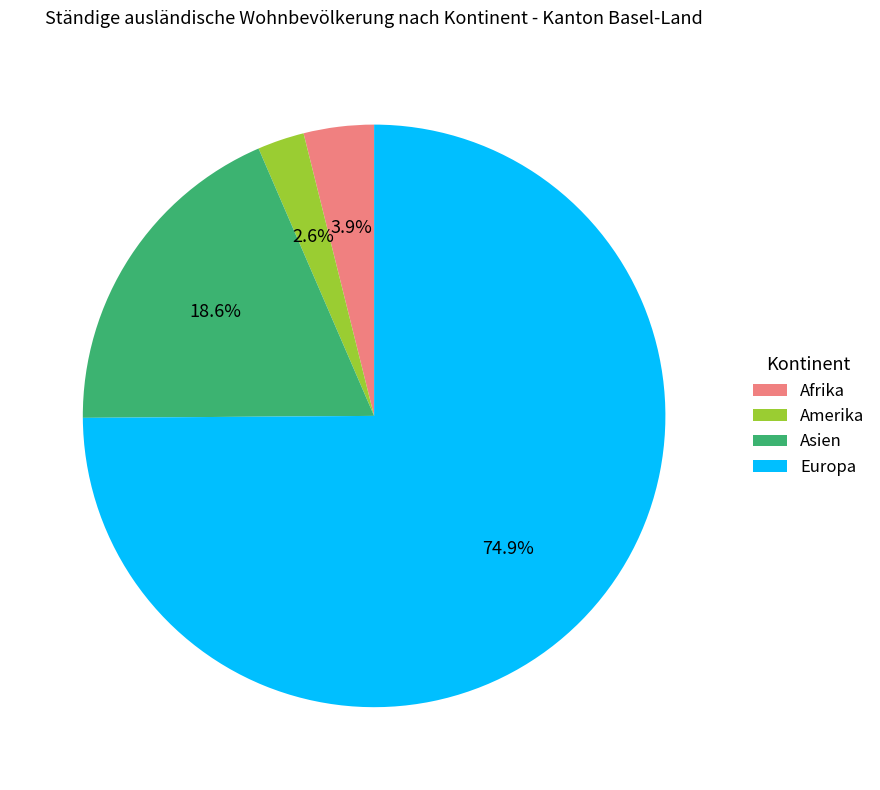

Which slice is the smallest?

Amerika